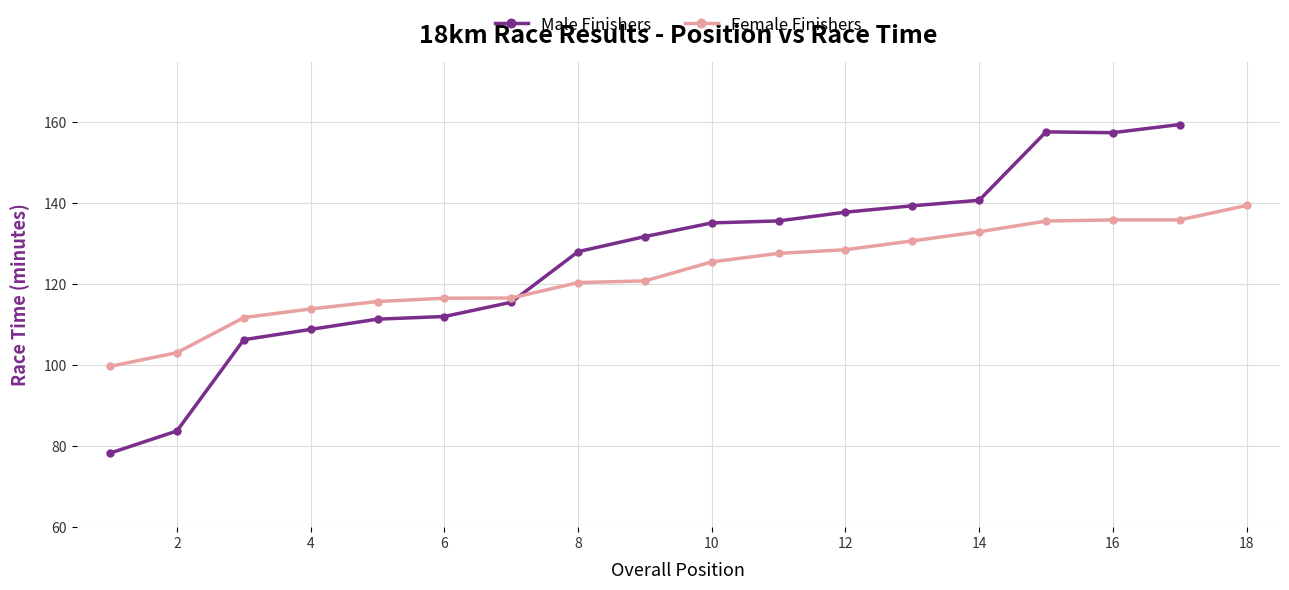

How many values in the Female Finishers series exceed 125?

9